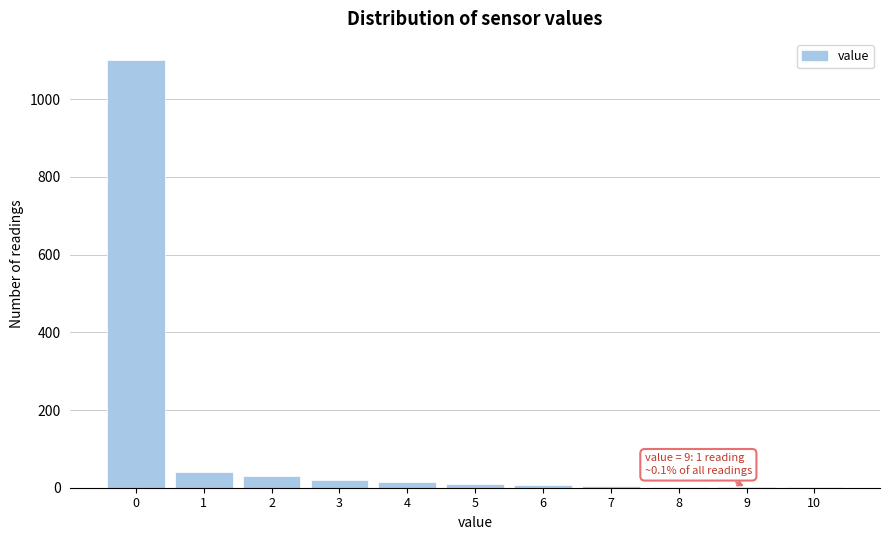

Which range on the x-axis has the tallest bar?

-0.5 to 0.5